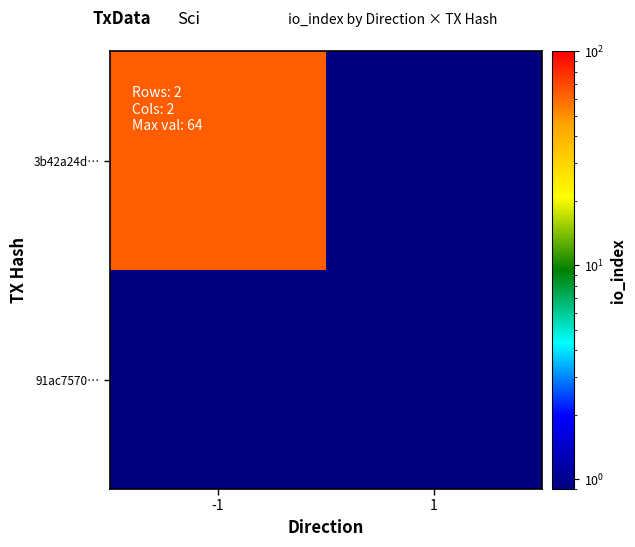

At how many categories does at least one series exceed 27?

1